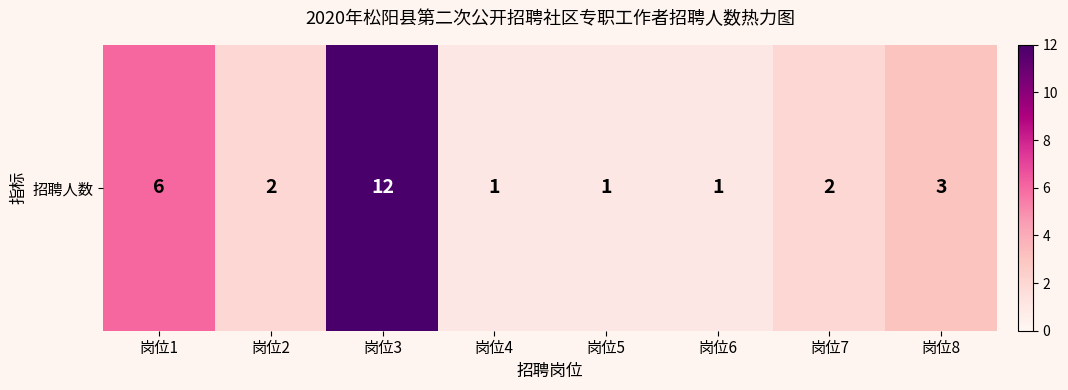

At which category does the chart reach its minimum across all series?

岗位4